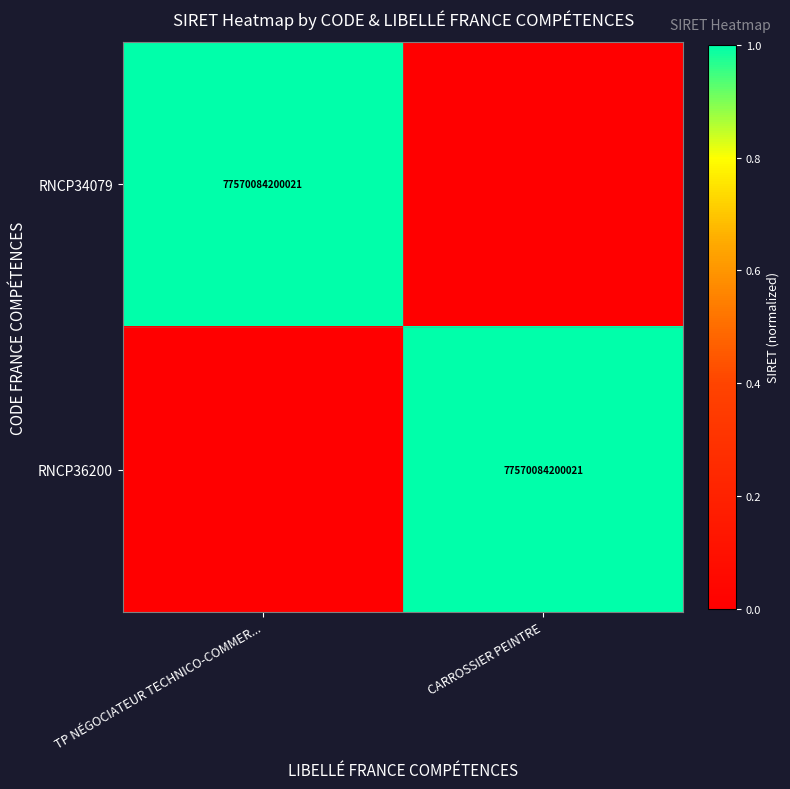

True or false: RNCP34079 has a value of 77570084200021 at TP NÉGOCIATEUR TECHNICO-COMMER....

True